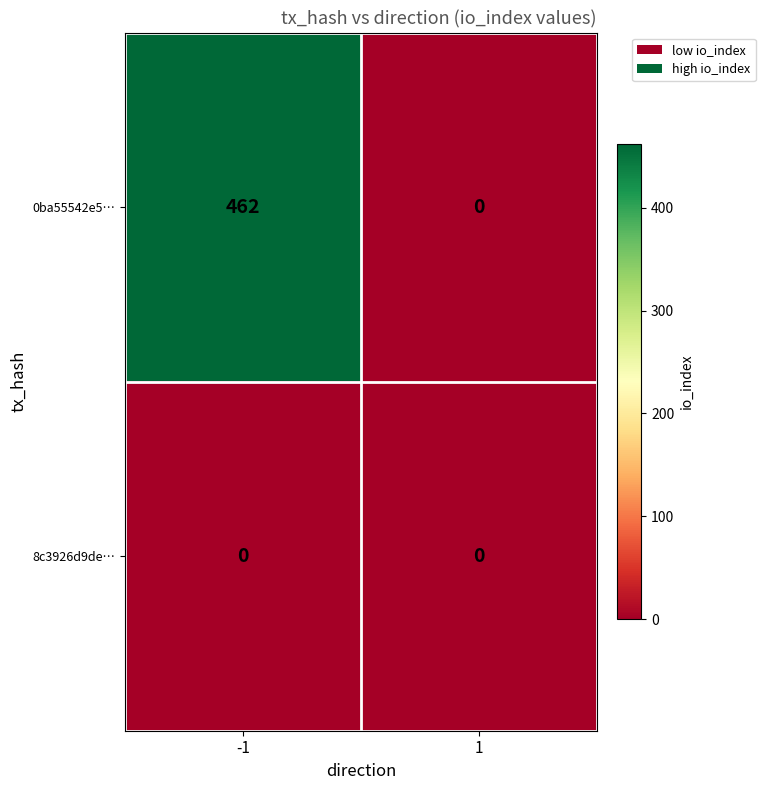

The value of 0ba55542e5… at 1 is 198. True or false?

False